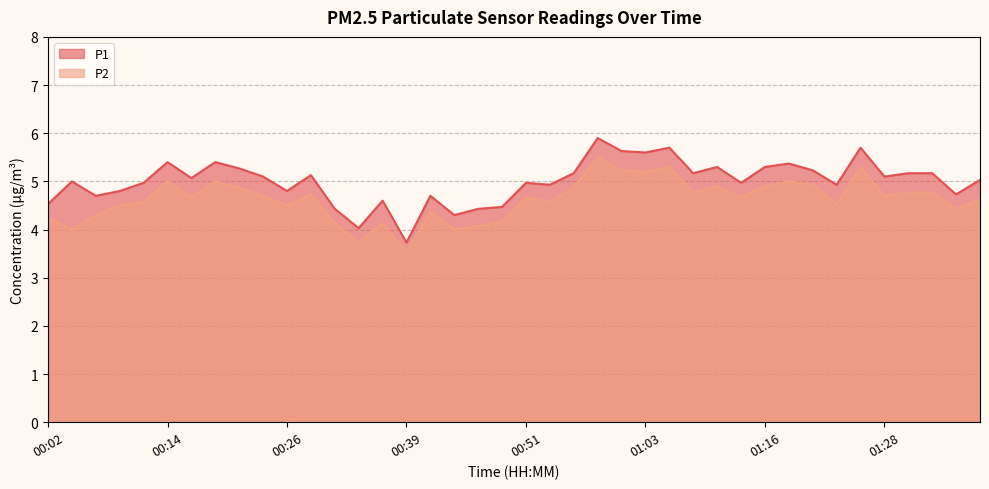

What is the total value across all series at 01:35?

9.2